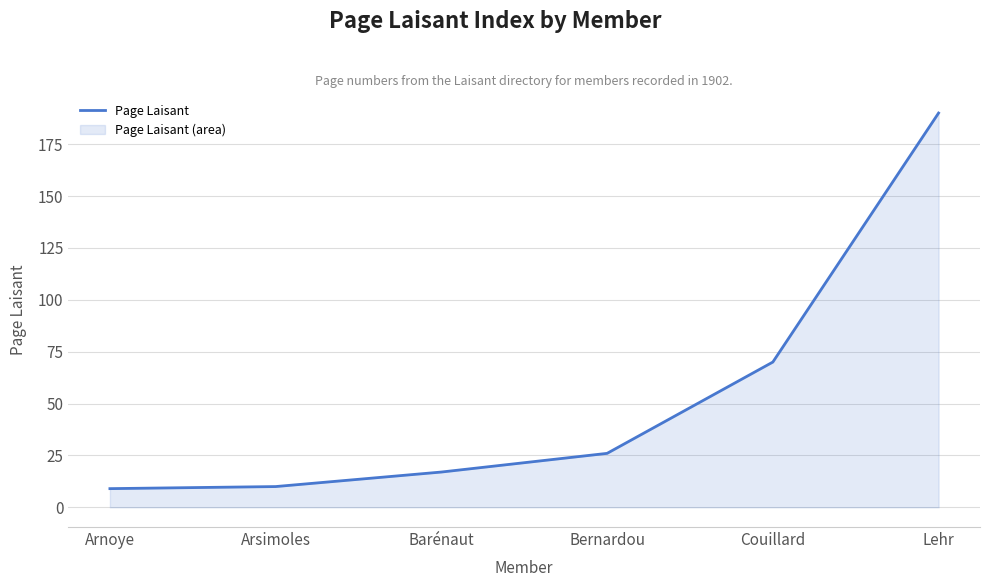

Between Couillard and Arsimoles, which is larger?

Couillard